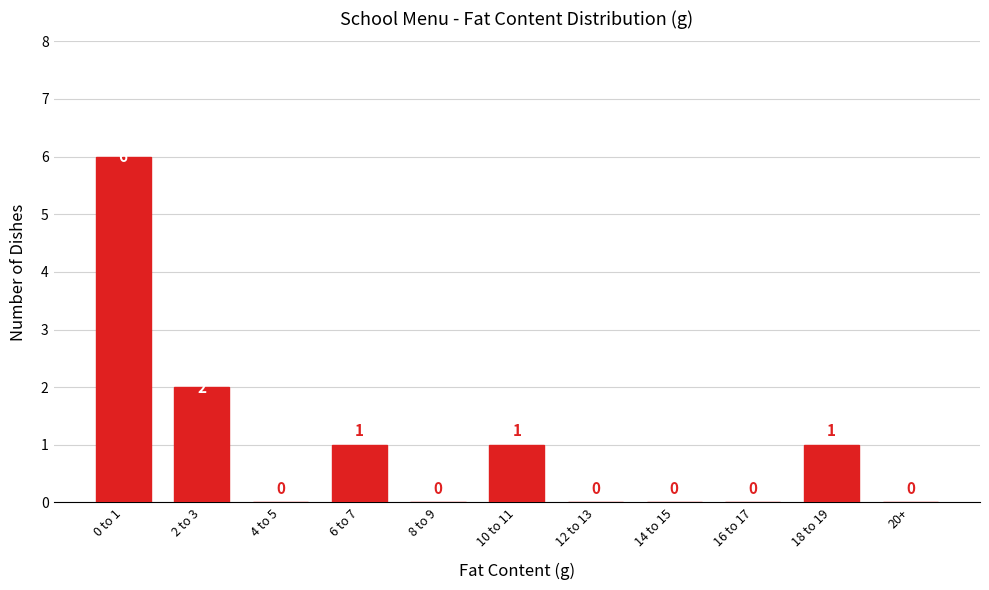

Reading right to left, transcribe all the data shown in this chart.

20+=0	18 to 19=1	16 to 17=0	14 to 15=0	12 to 13=0	10 to 11=1	8 to 9=0	6 to 7=1	4 to 5=0	2 to 3=2	0 to 1=6